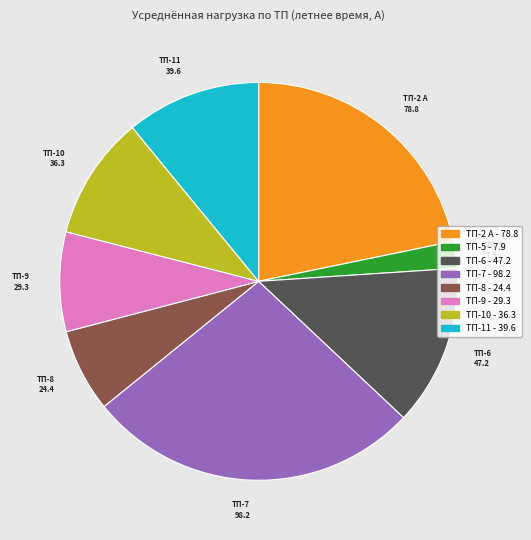

Does any single category account for the majority?

No